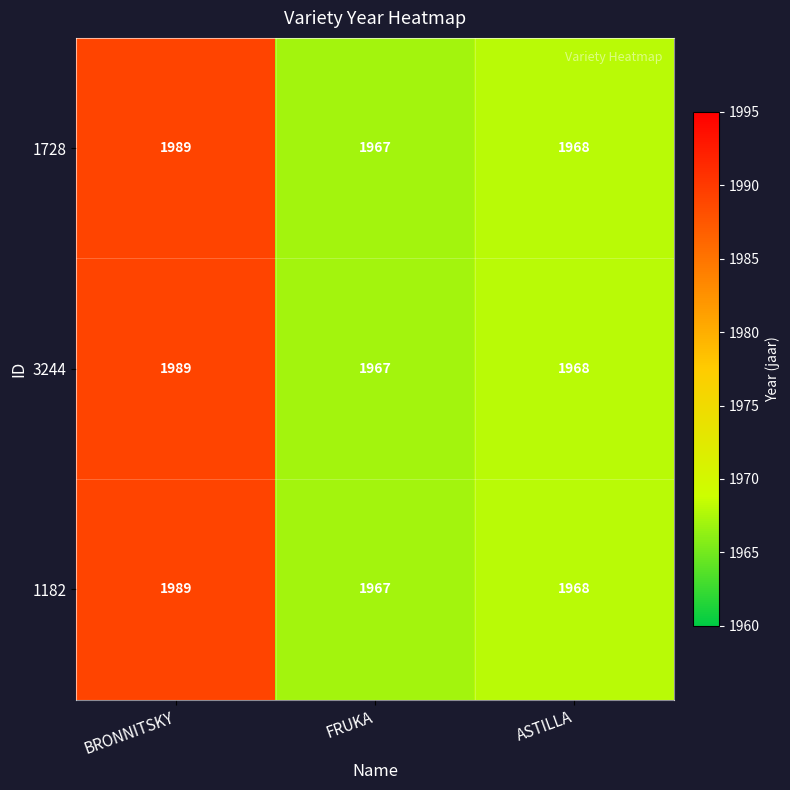

Where does the 1182 series first go above 1968?

BRONNITSKY